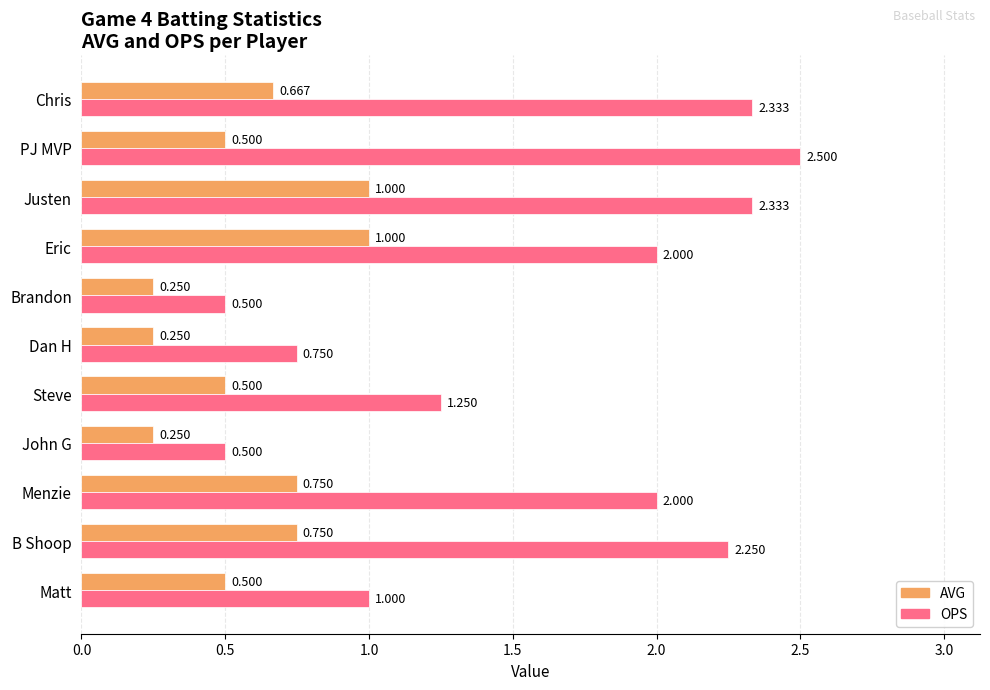

Where is OPS nearest to the value 1?

Matt